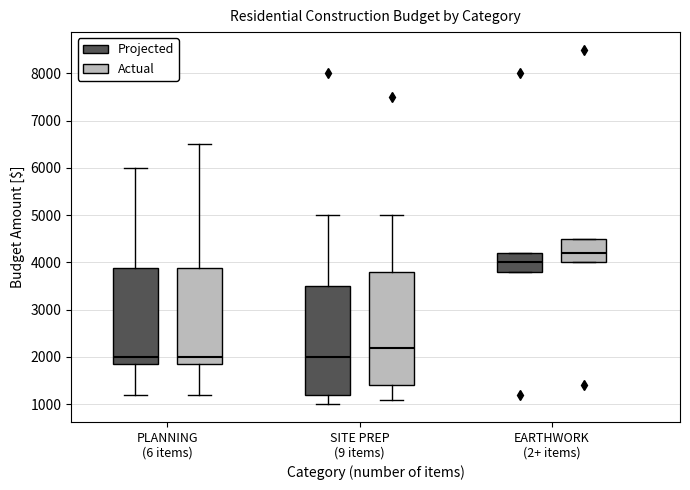

Comparing the boxes themselves (not the whiskers), which one is the tallest?

SITE PREP (9 items) (Actual)